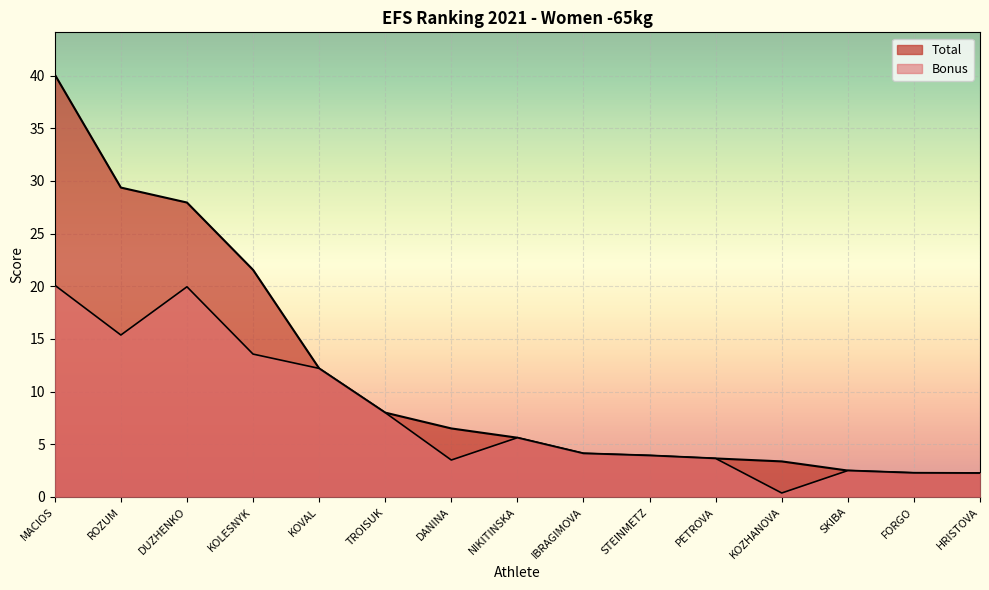

The value of Total at DUZHENKO is 49.2. True or false?

False